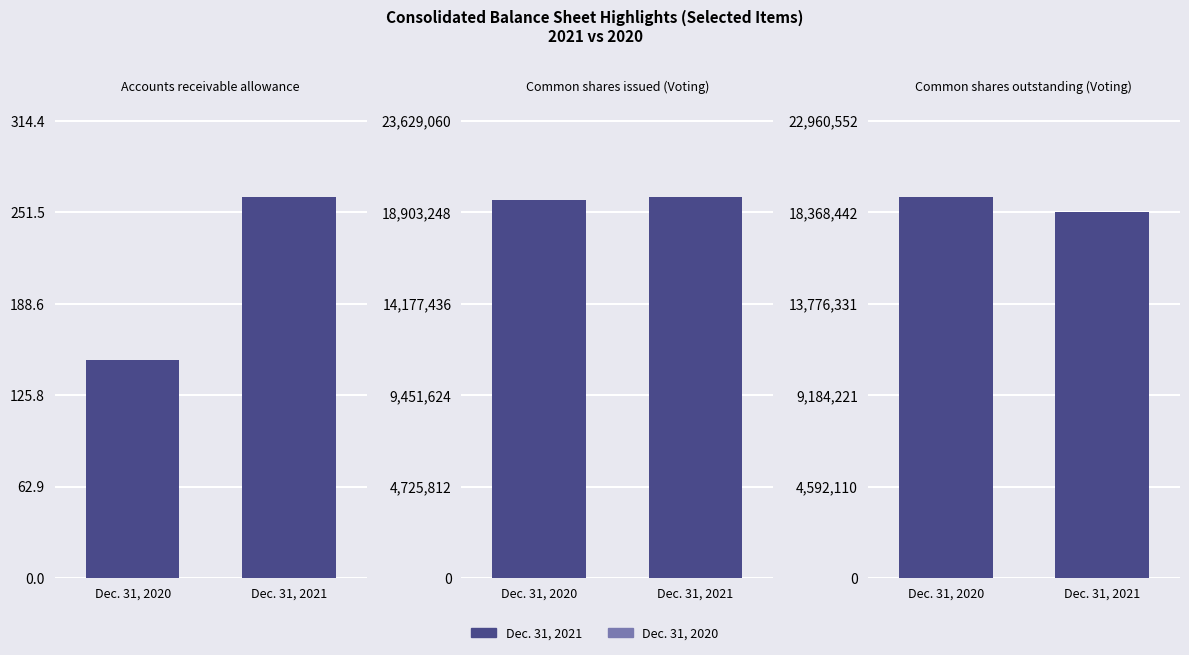

What is the total value across all series at Common shares issued (Voting)?

39223348